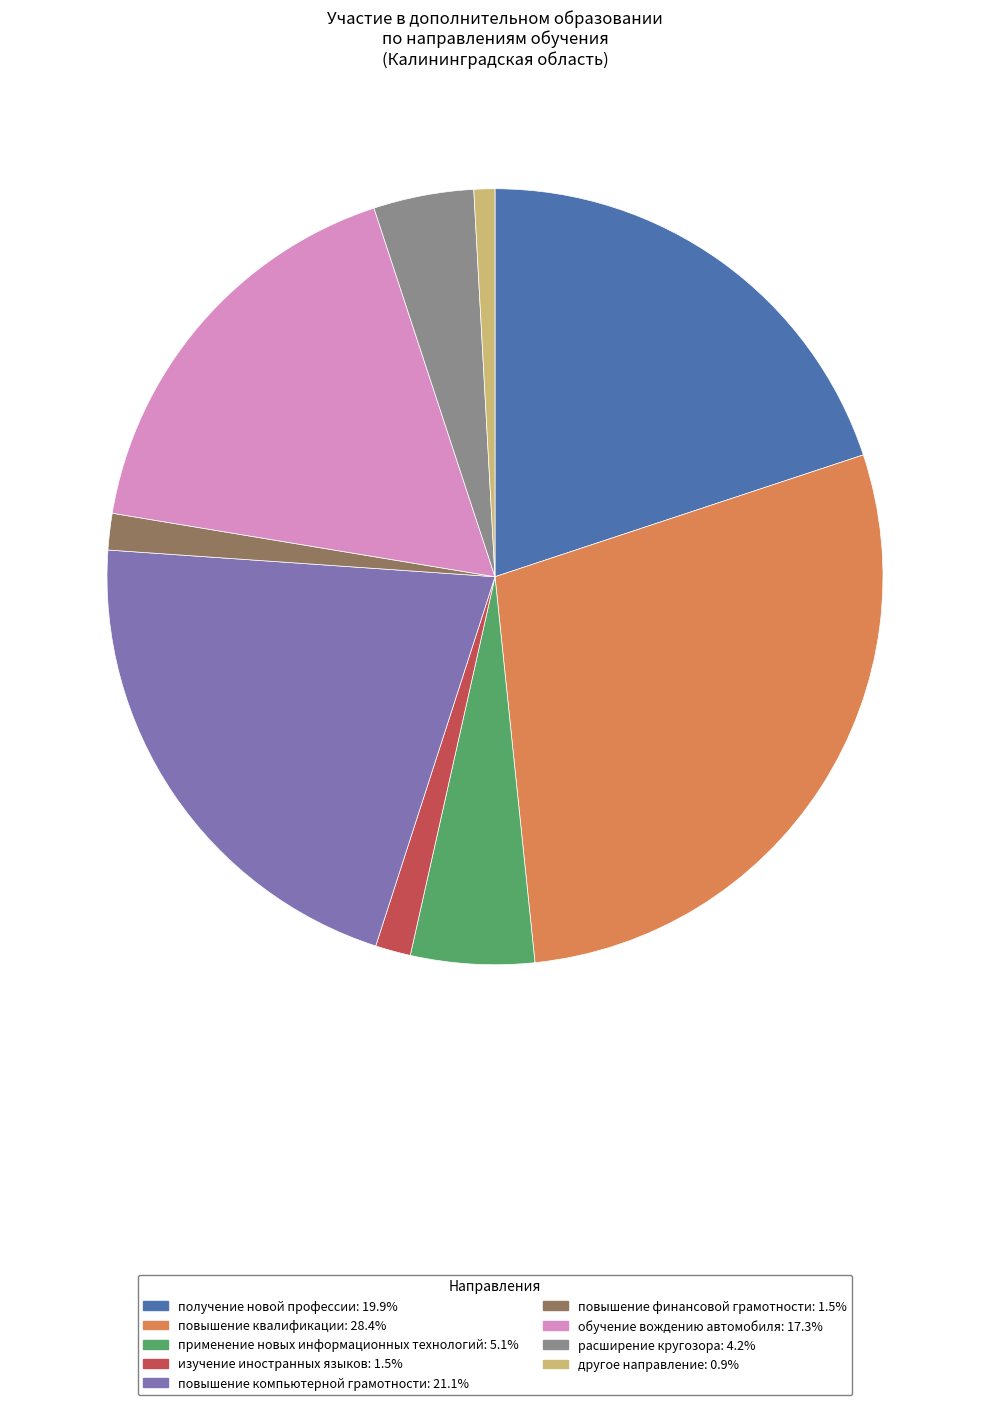

Which has a higher value, расширение кругозора or изучение иностранных языков?

расширение кругозора